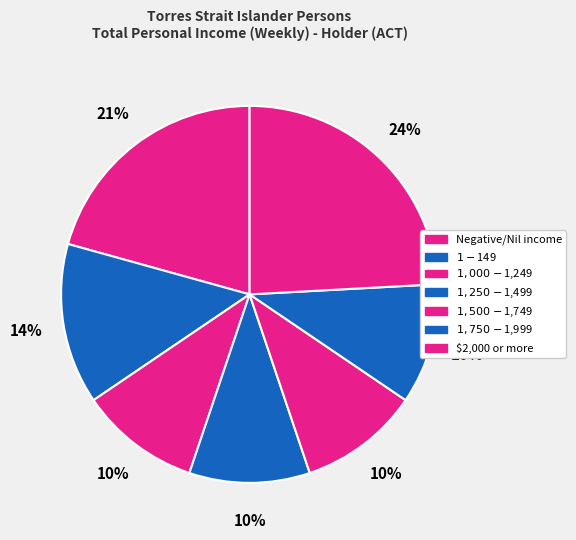

How many slices are in this pie chart?

7